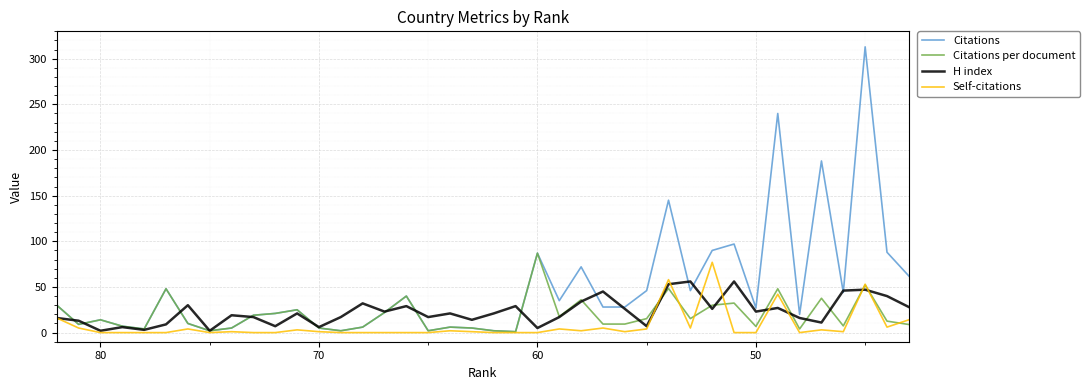

How many interior local peaks does the Citations series have?

12